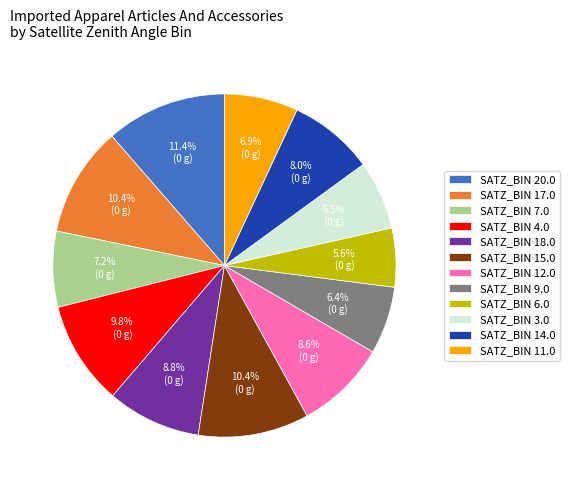

Approximately how many times larger is the value at SATZ_BIN 20.0 compared to SATZ_BIN 14.0?

1.4